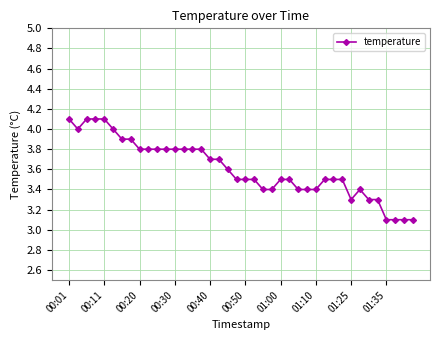

What is the value of the 38th point from the left?

3.1